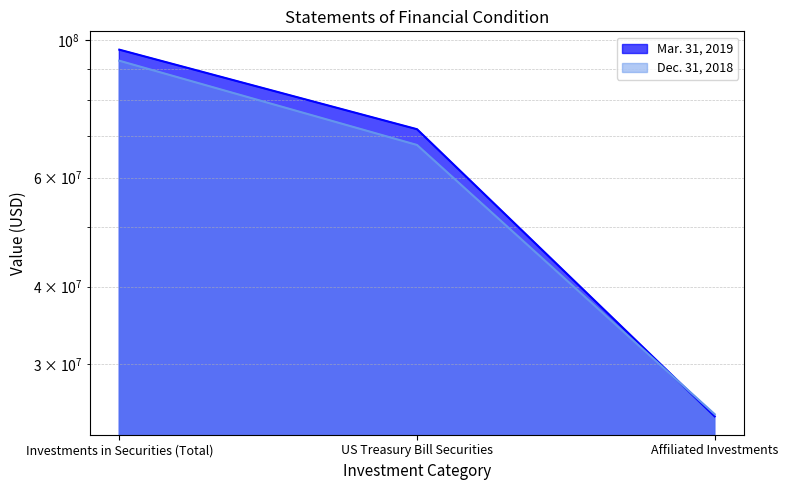

How many Dec. 31, 2018 values are between 24903778 and 92639862?

3